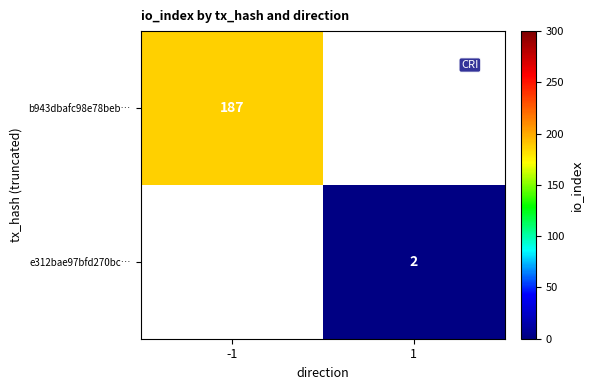

Between 1 and -1, which is larger?

-1